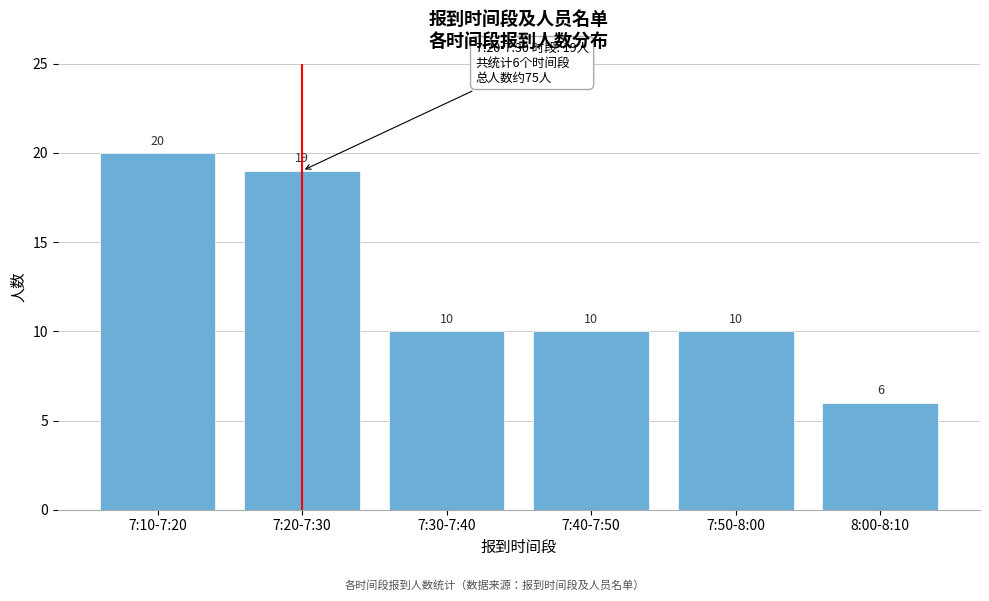

Reading left to right, what are all the values shown in this chart?

20	19	10	10	10	6